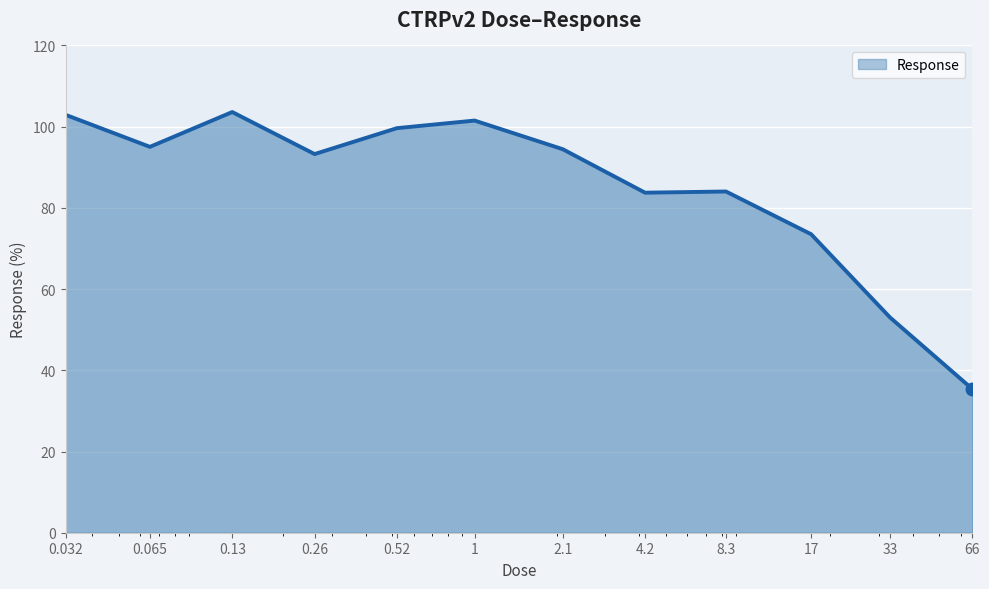

What is the average value?

85.0